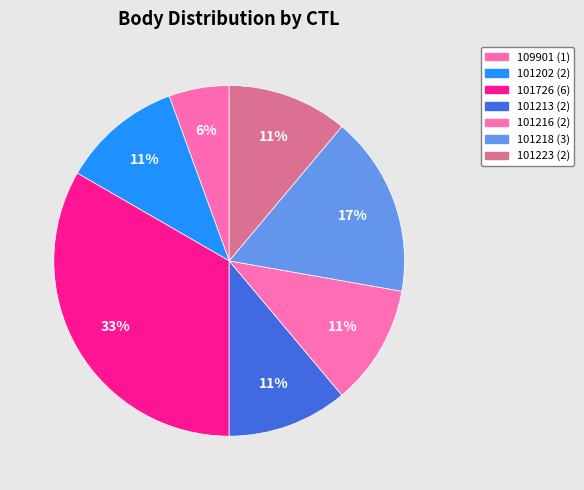

Count the number of slices in the pie.

7